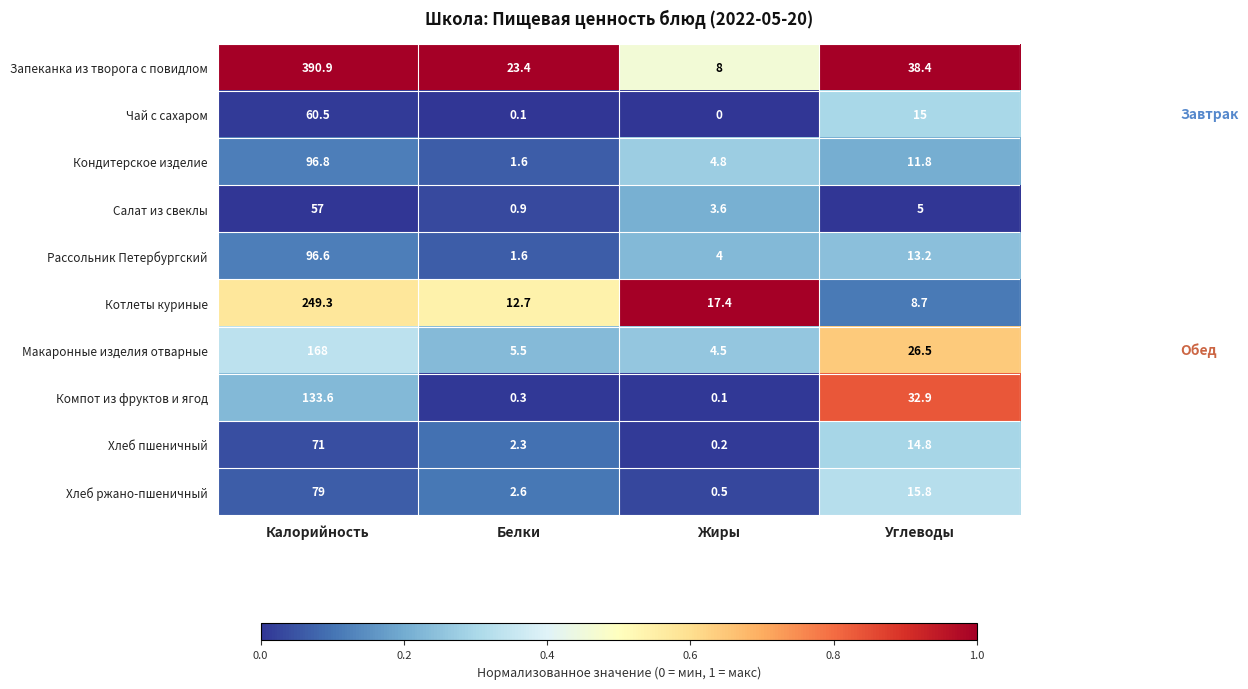

What is the sum of all Чай с сахаром values?

75.6